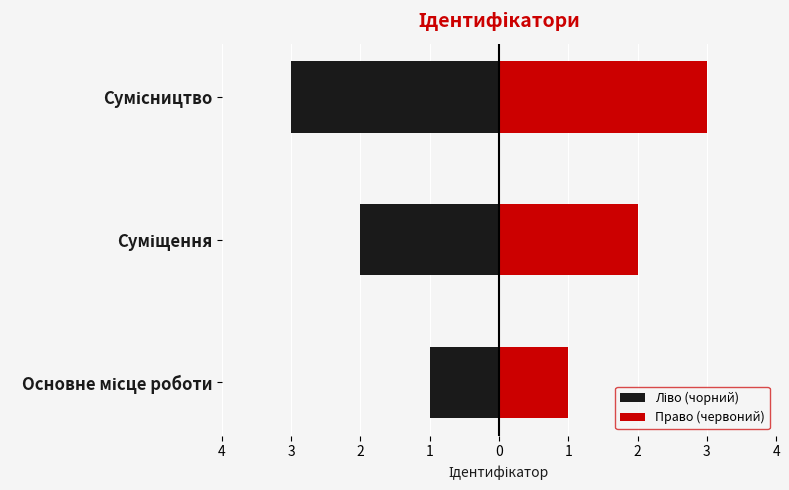

At how many categories does at least one series exceed -2?

3